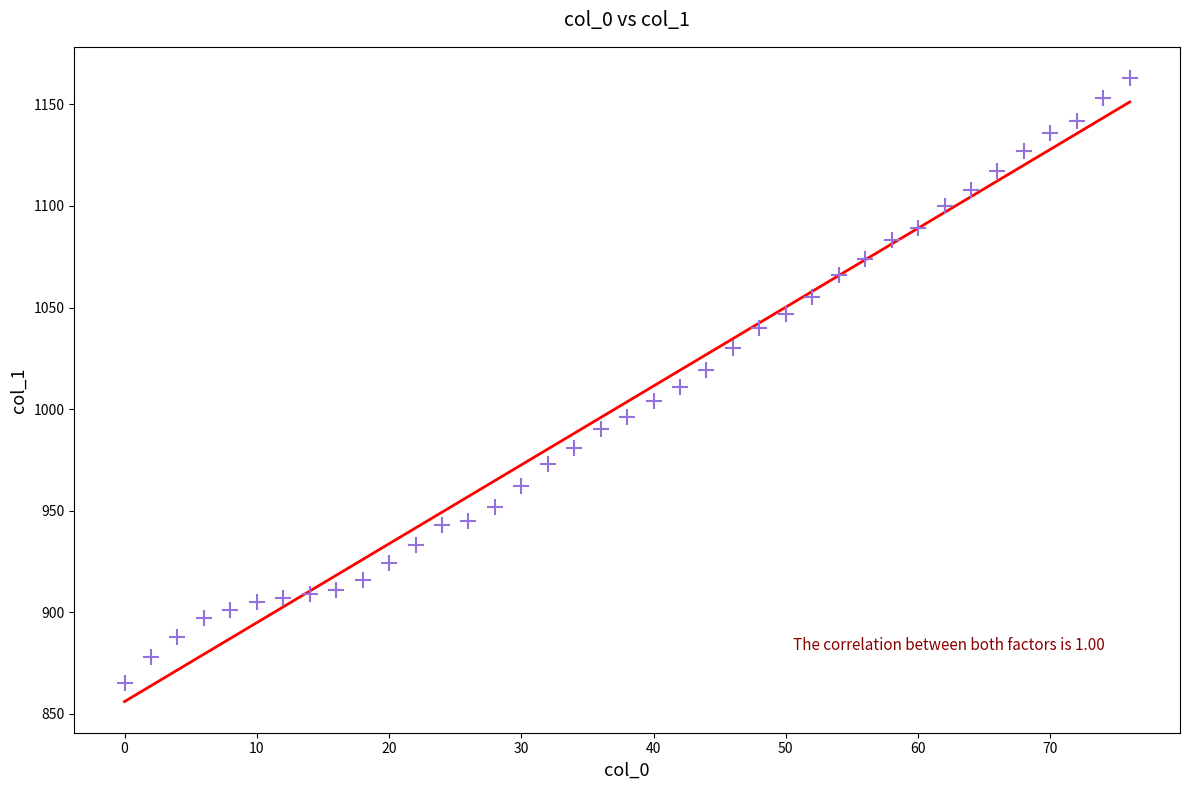

What is the range of Y values (max minus min)?

298